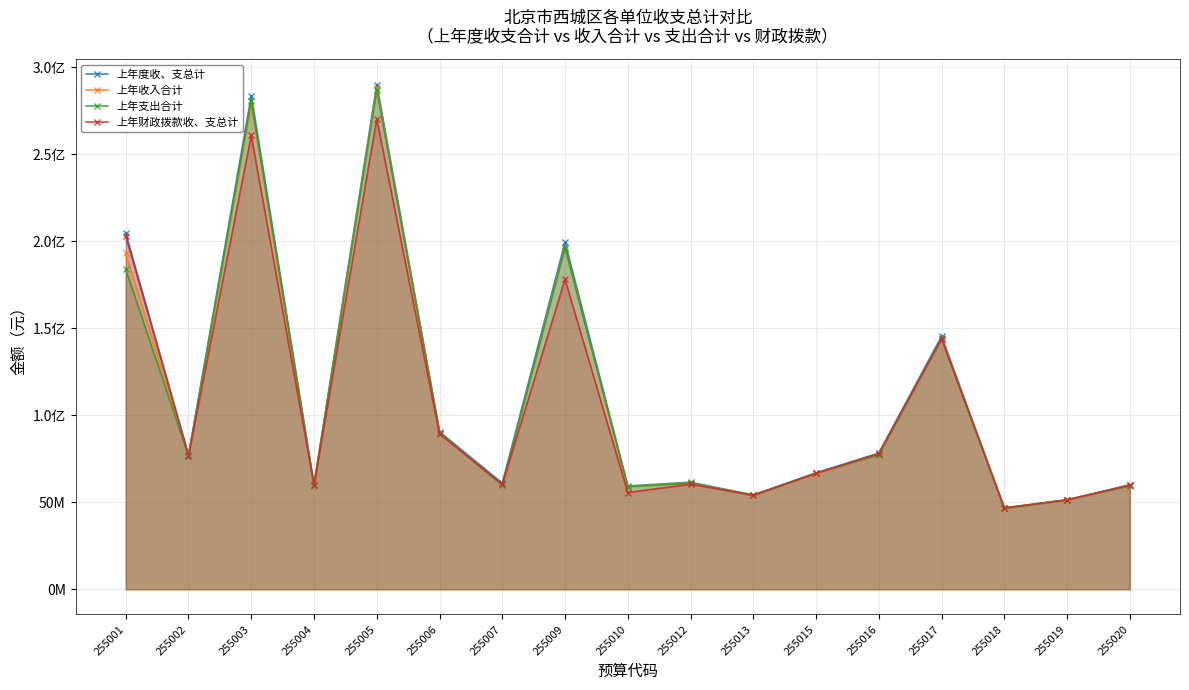

The value of 上年支出合计 at 255020 is 59384709.5. True or false?

True